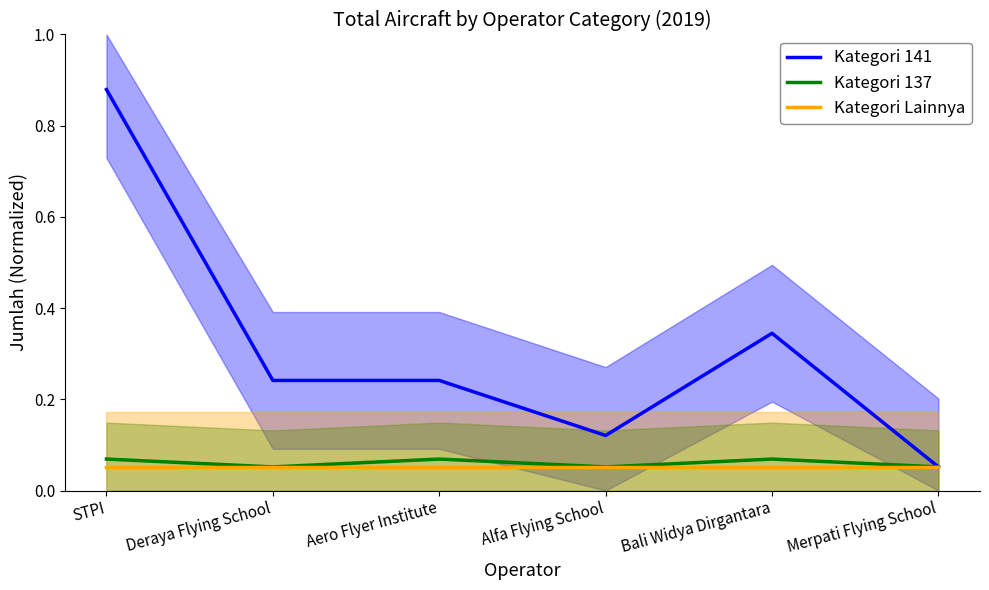

How many interior local valleys does the Kategori 137 series have?

2